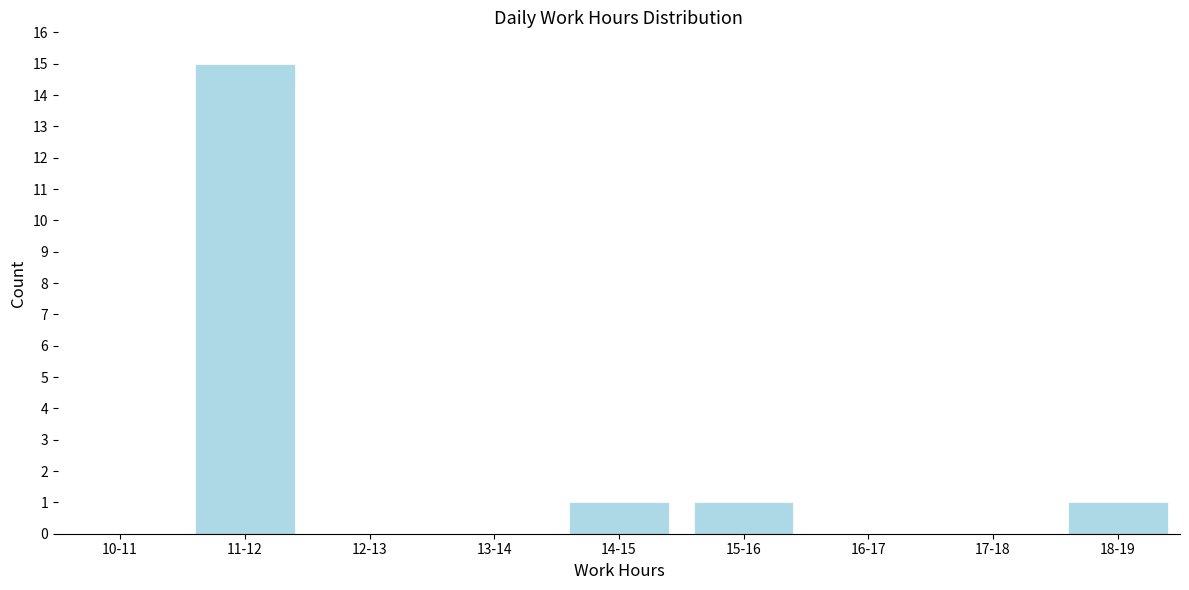

Reading left to right, list all the values displayed in this chart.

10-11=0	11-12=15	12-13=0	13-14=0	14-15=1	15-16=1	16-17=0	17-18=0	18-19=1